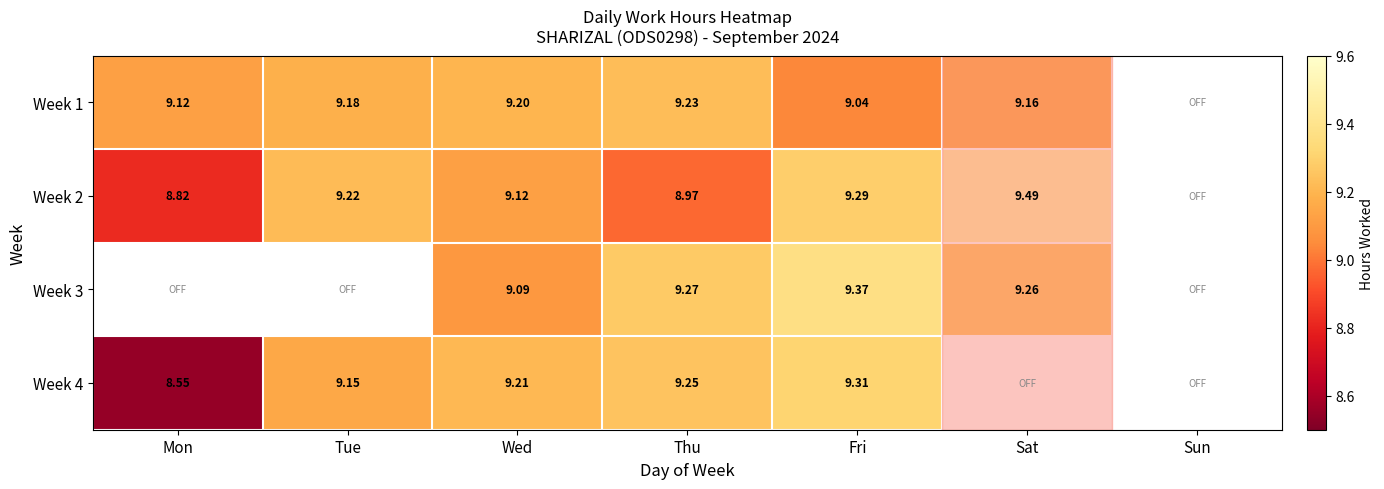

How many data points does each series have?

7